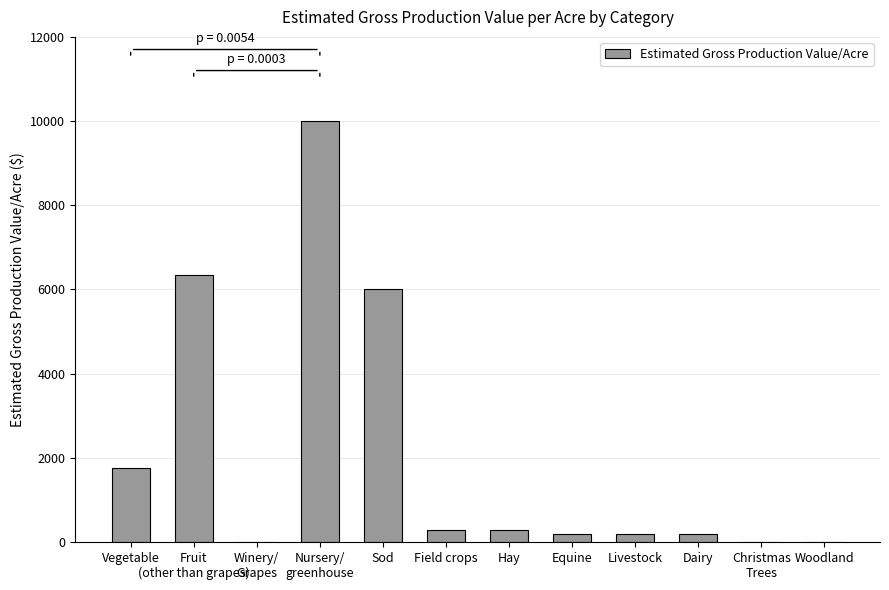

How many data points are above 287?

6